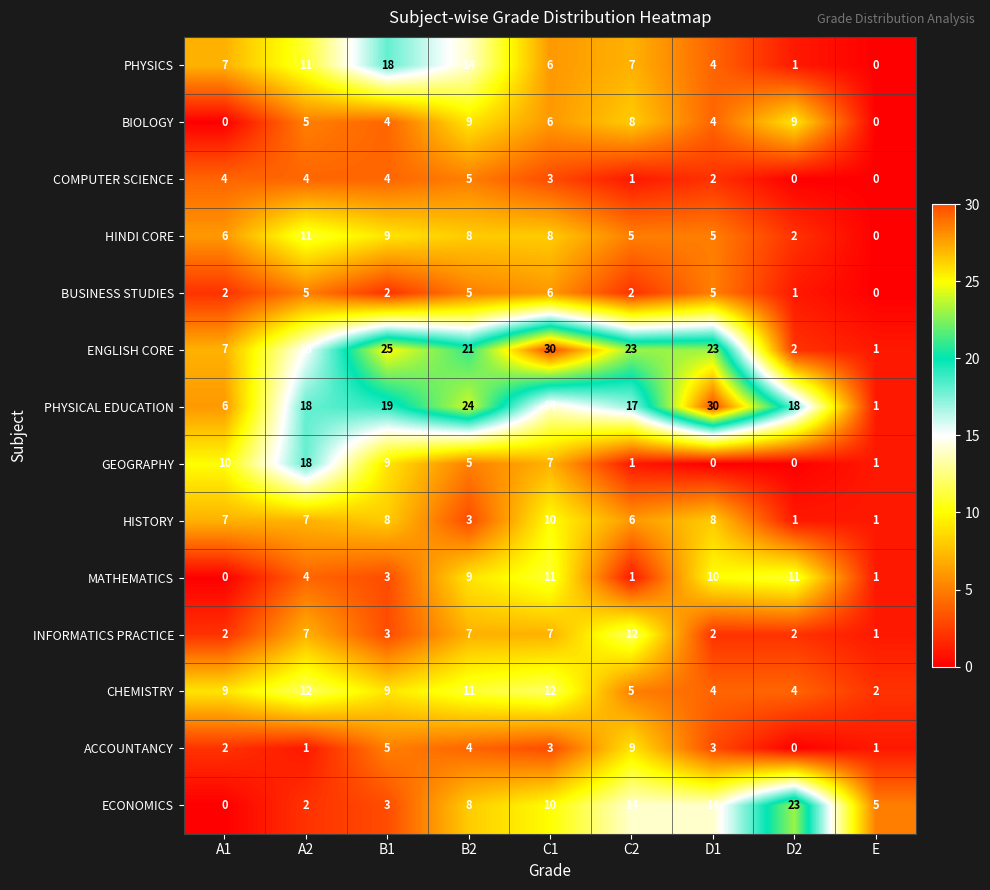

What is the difference between the highest and lowest values at B2?

21